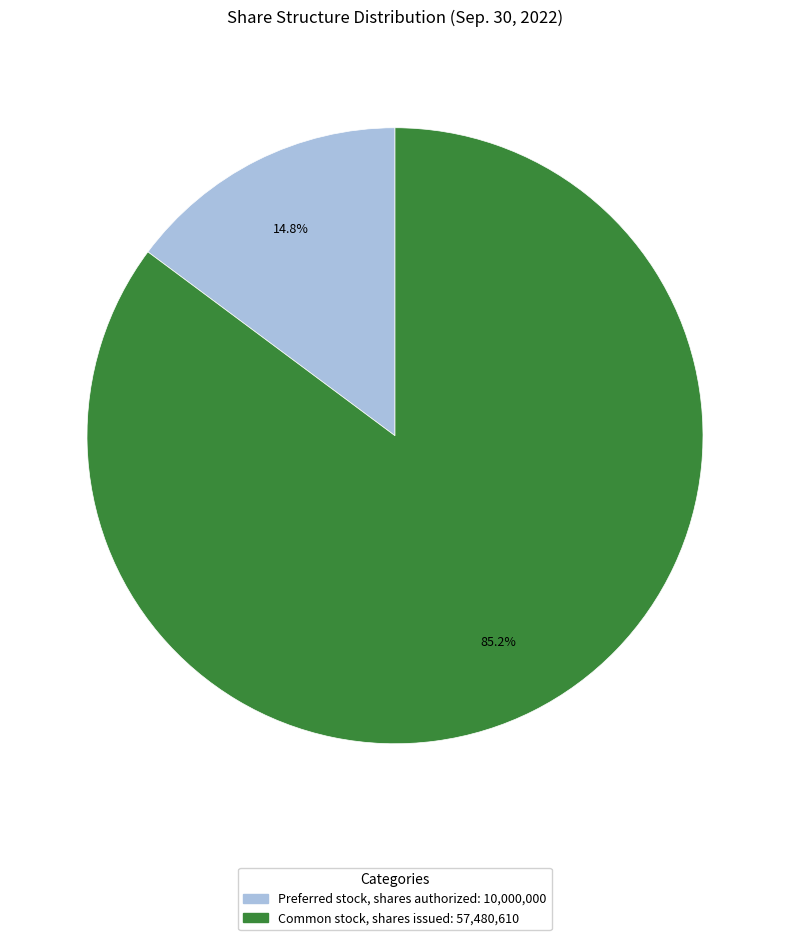

Which slice is the smallest?

Preferred stock, shares authorized